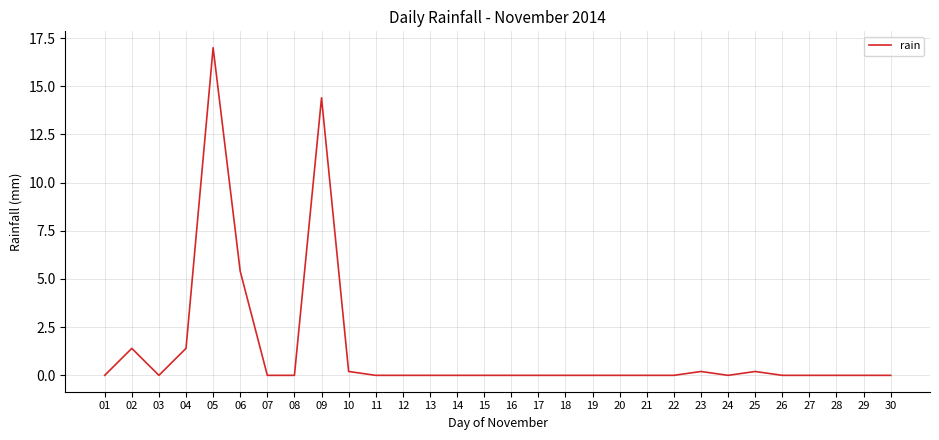

What is the sum of all values?

40.2